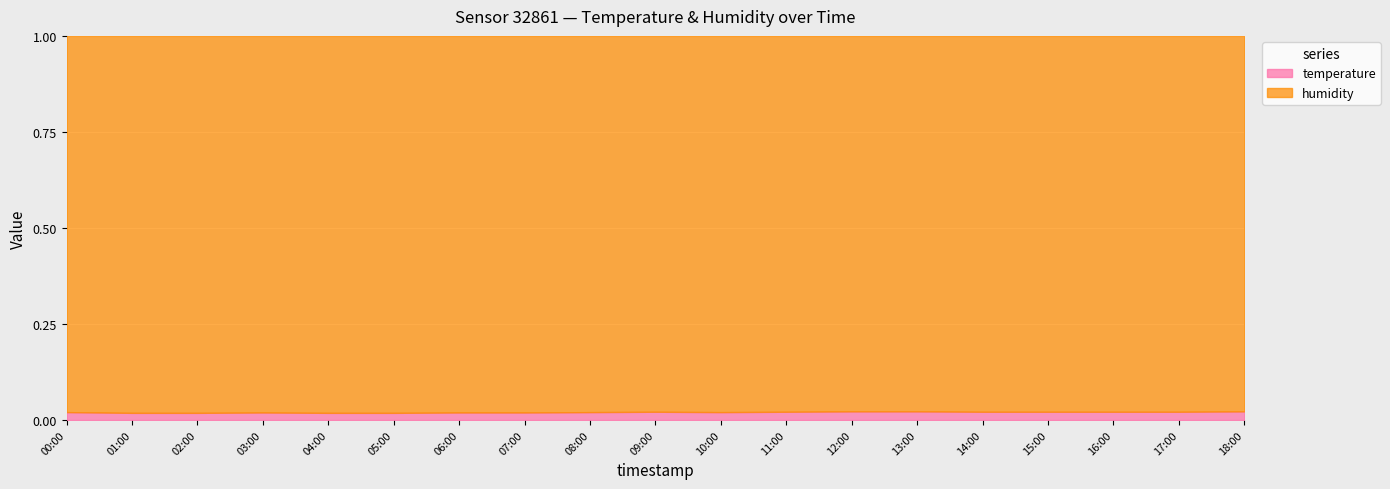

True or false: humidity has a value of 59.0 at 12:00.

False